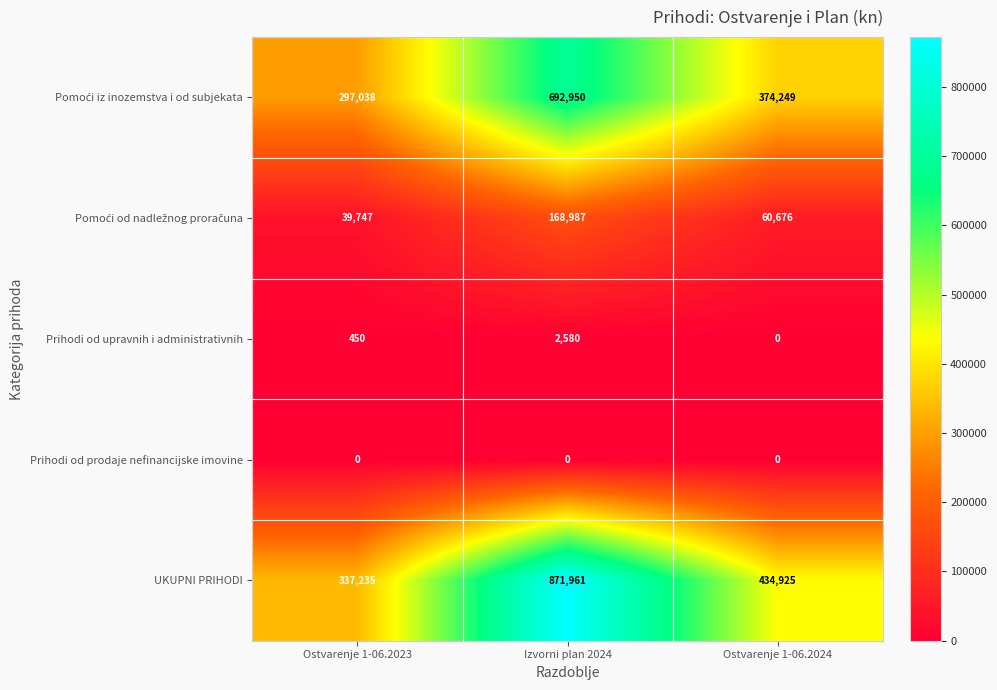

Which series has the largest range (max minus min)?

UKUPNI PRIHODI